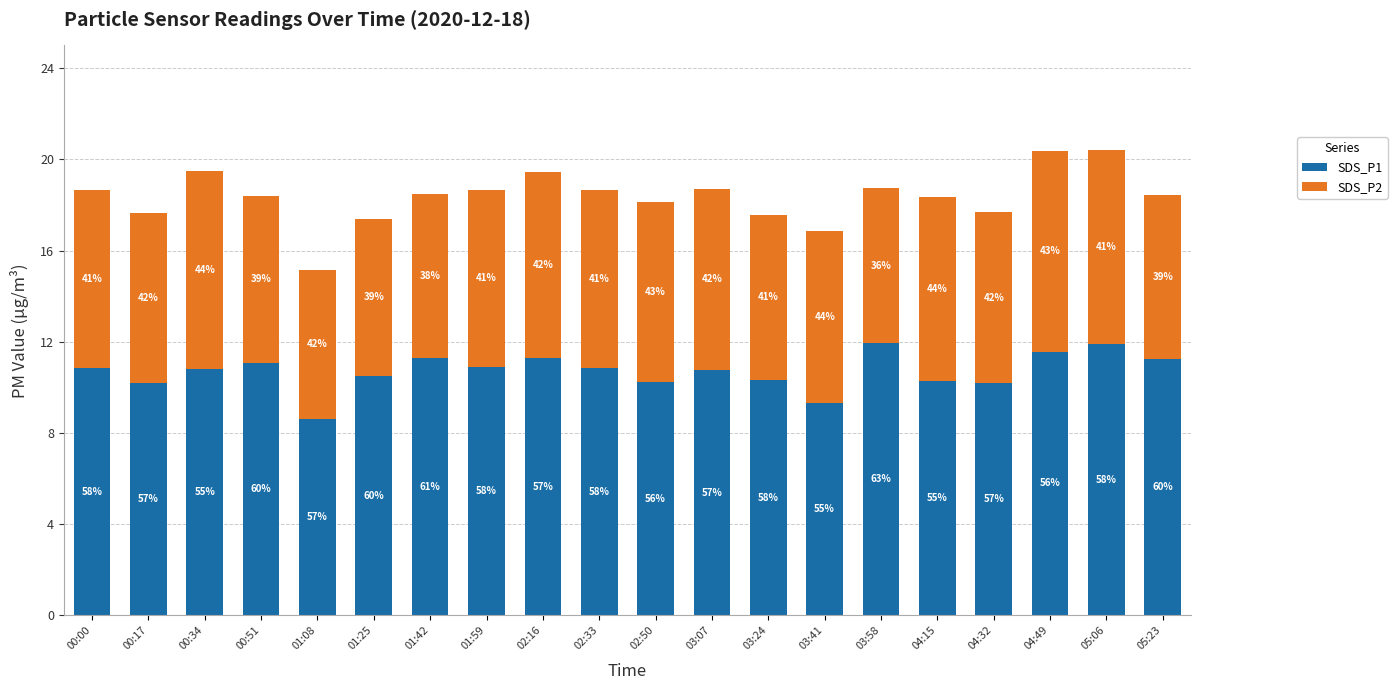

Rank the series by their average value, from highest to lowest.

SDS_P1, SDS_P2